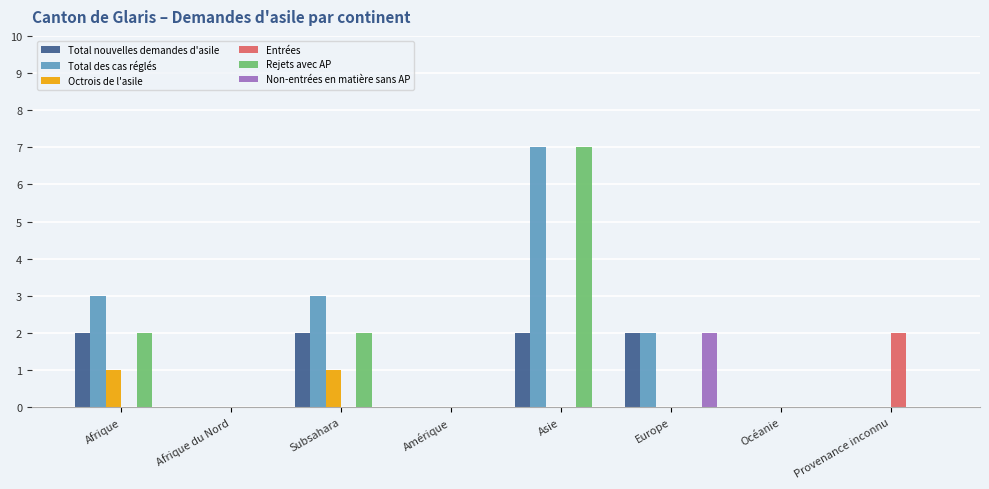

Which series changed the most between Afrique and Océanie?

Total des cas réglés